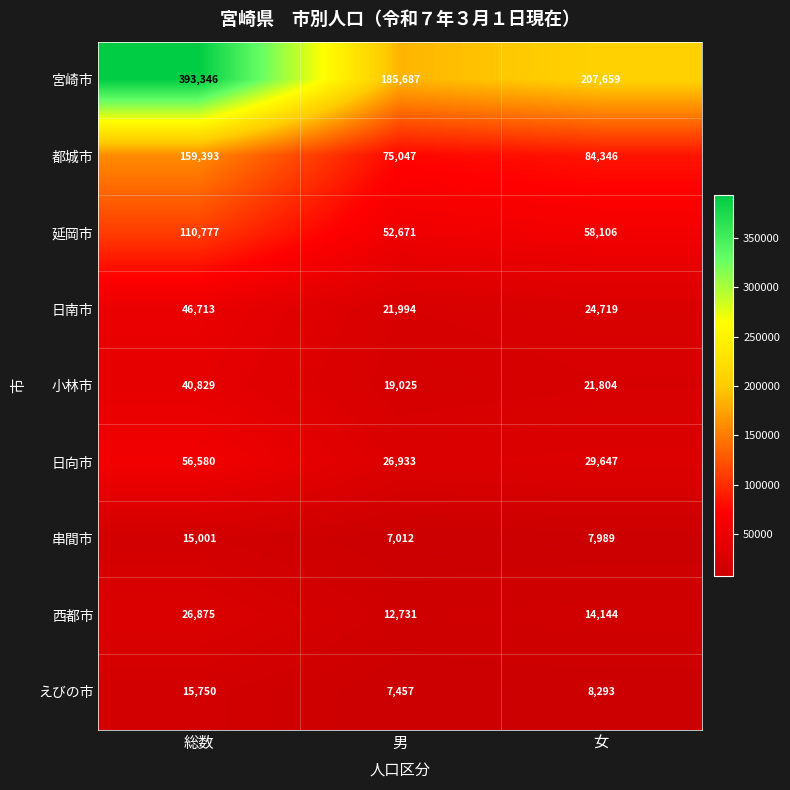

What is the difference between the maximum and minimum values in the 都城市 series?

84346